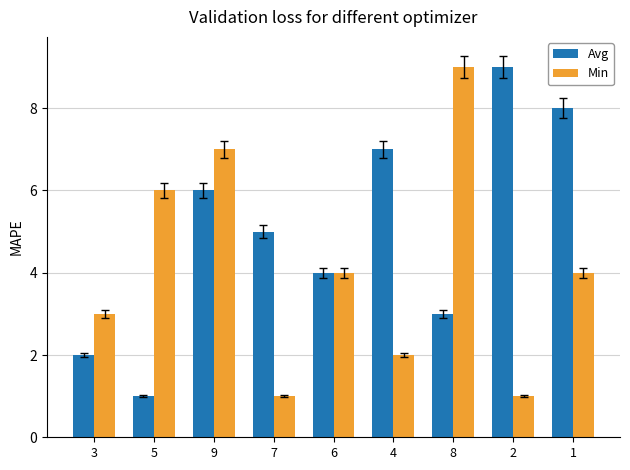

Reading left to right, what are all the values shown in this chart?

Avg: 3=2	5=1	9=6	7=5	6=4	4=7	8=3	2=9	1=8
Min: 3=3	5=6	9=7	7=1	6=4	4=2	8=9	2=1	1=4